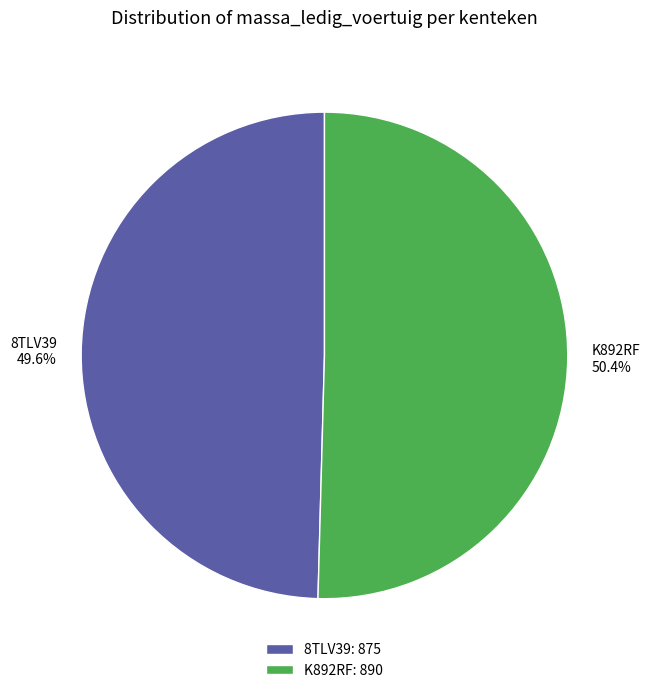

Rank the categories by value from highest to lowest.

K892RF, 8TLV39